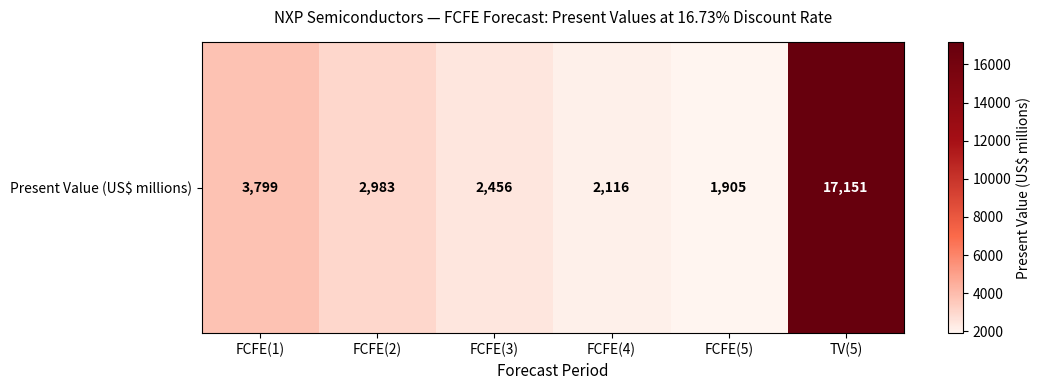

List the labels in order of value, smallest first.

FCFE(5), FCFE(4), FCFE(3), FCFE(2), FCFE(1), TV(5)